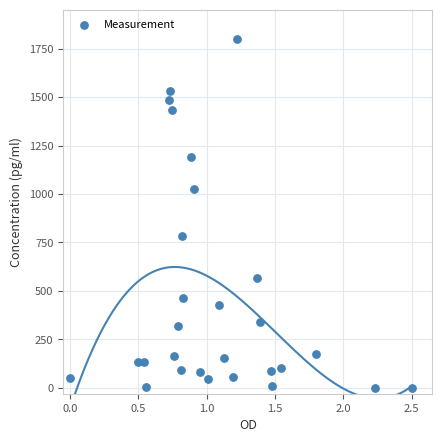

What is the range of X values (max minus min)?

2.5